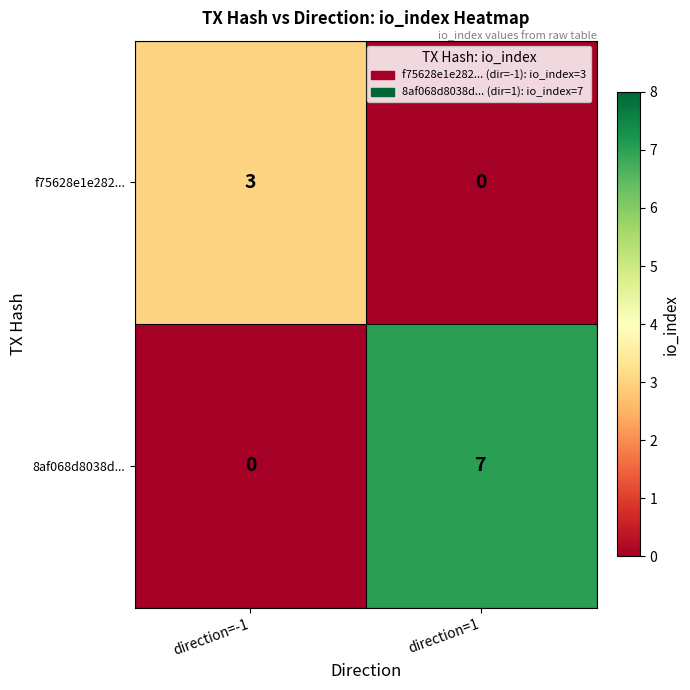

How many distinct data groups are displayed?

2